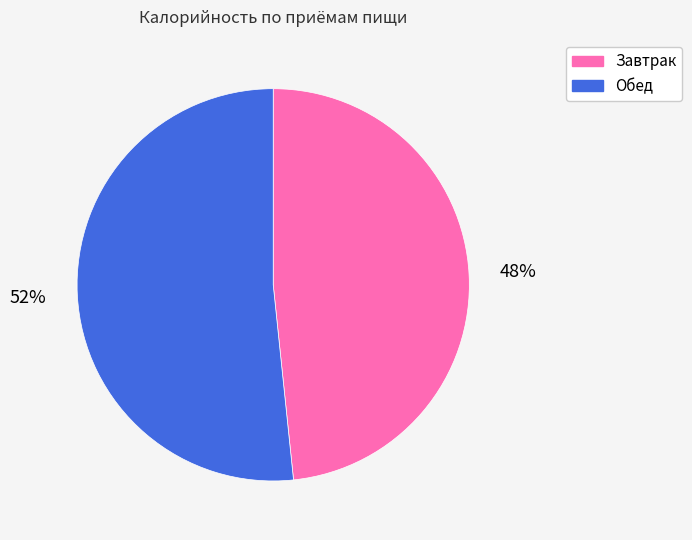

Is it true that Завтрак is 48% of the pie?

True